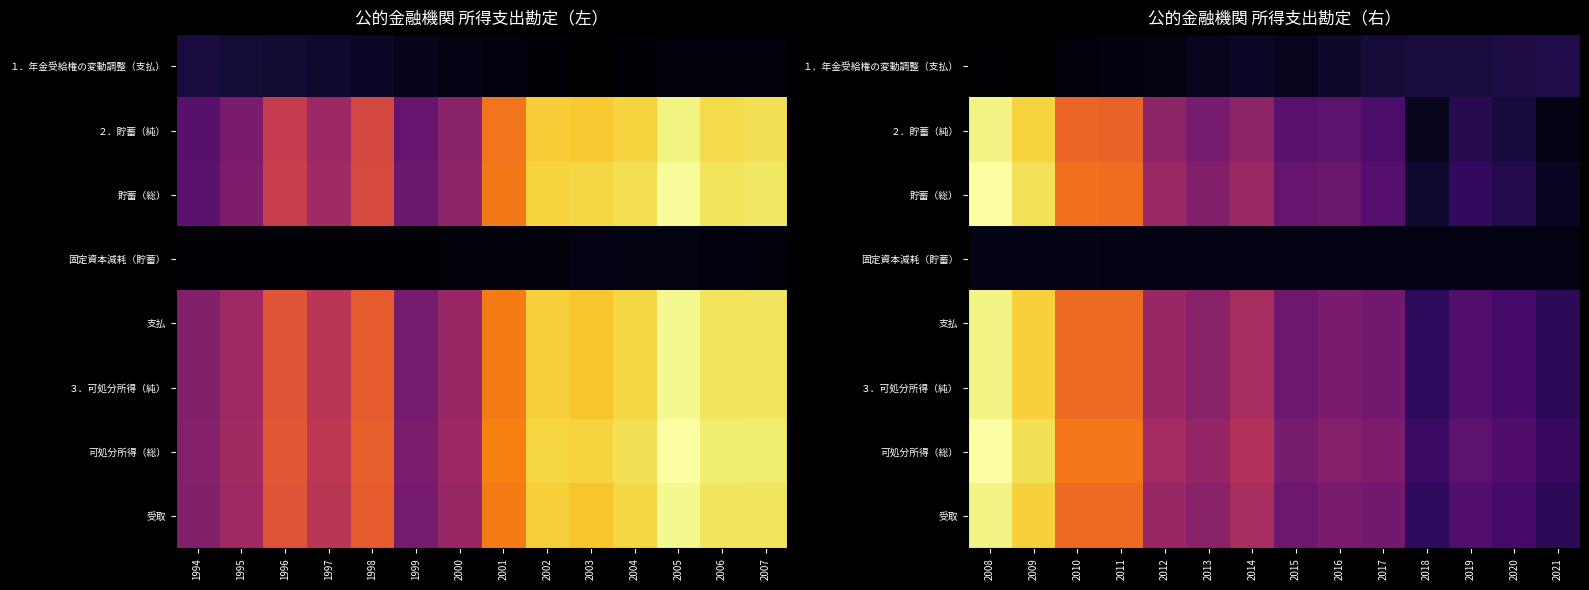

At 2021, list the series in order from smallest to largest.

２．貯蓄（純）, 固定資本減耗（貯蓄）, 貯蓄（総）, １．年金受給権の変動調整（支払）, 支払, ３．可処分所得（純）, 受取, 可処分所得（総）